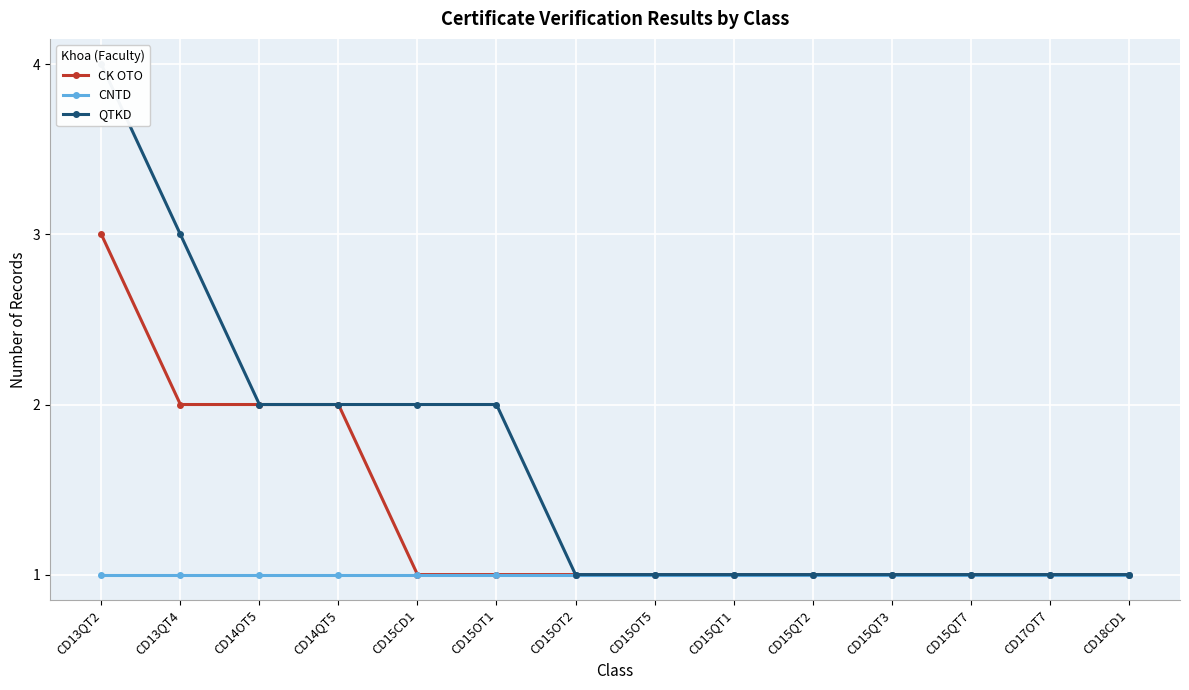

Rank the categories by QTKD value from lowest to highest.

CD15OT2, CD15OT5, CD15QT1, CD15QT2, CD15QT3, CD15QT7, CD17OT7, CD18CD1, CD14OT5, CD14QT5, CD15CD1, CD15OT1, CD13QT4, CD13QT2